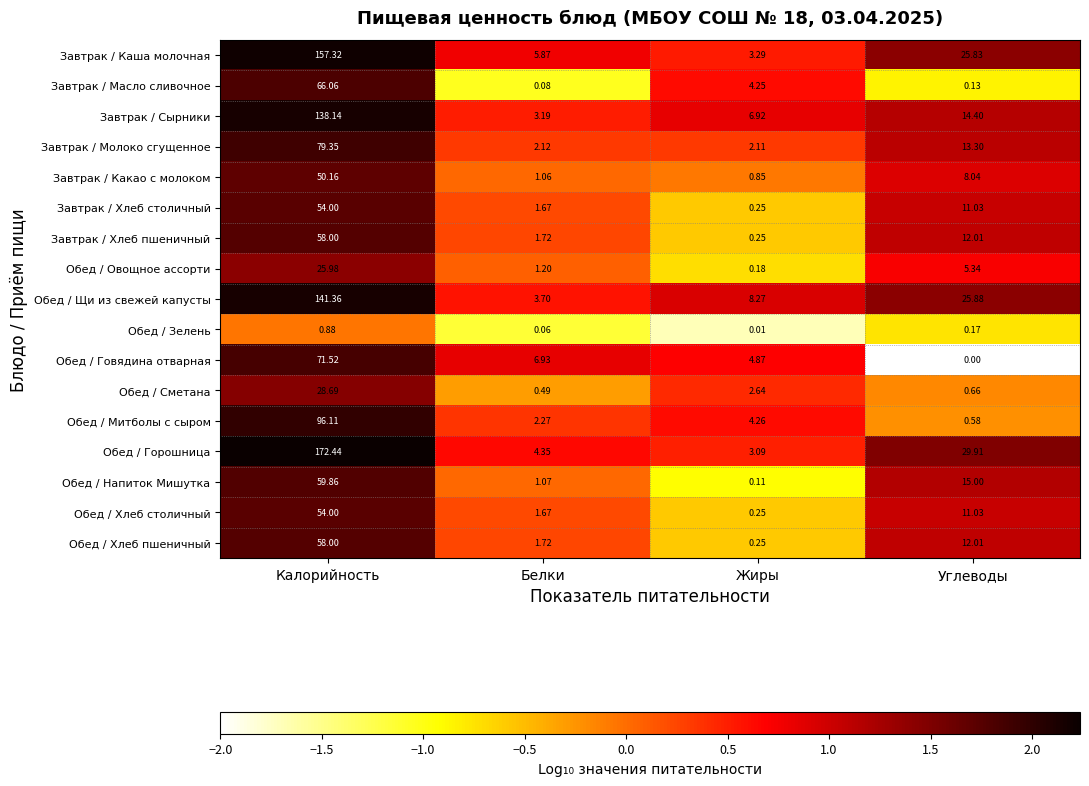

Where does the Обед / Хлеб столичный series first go above 11?

Калорийность